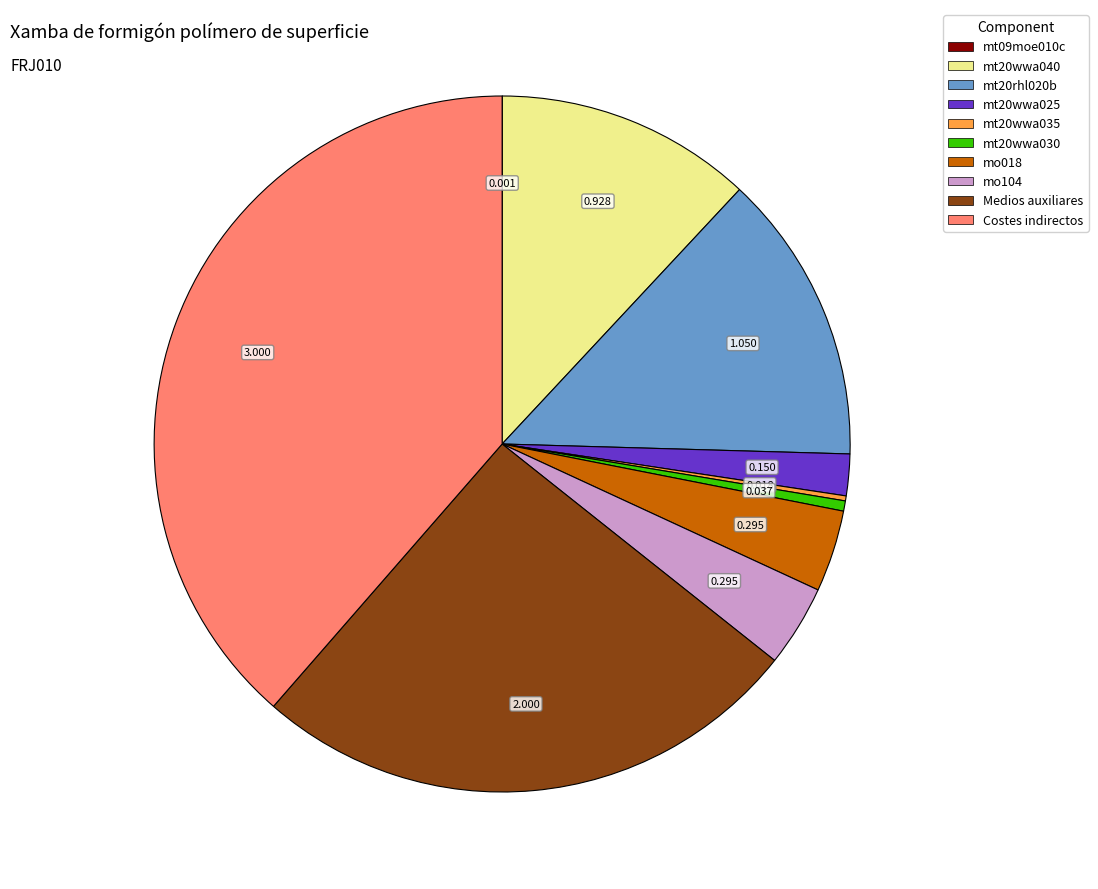

Which has a higher value, mt20wwa025 or Costes indirectos?

Costes indirectos